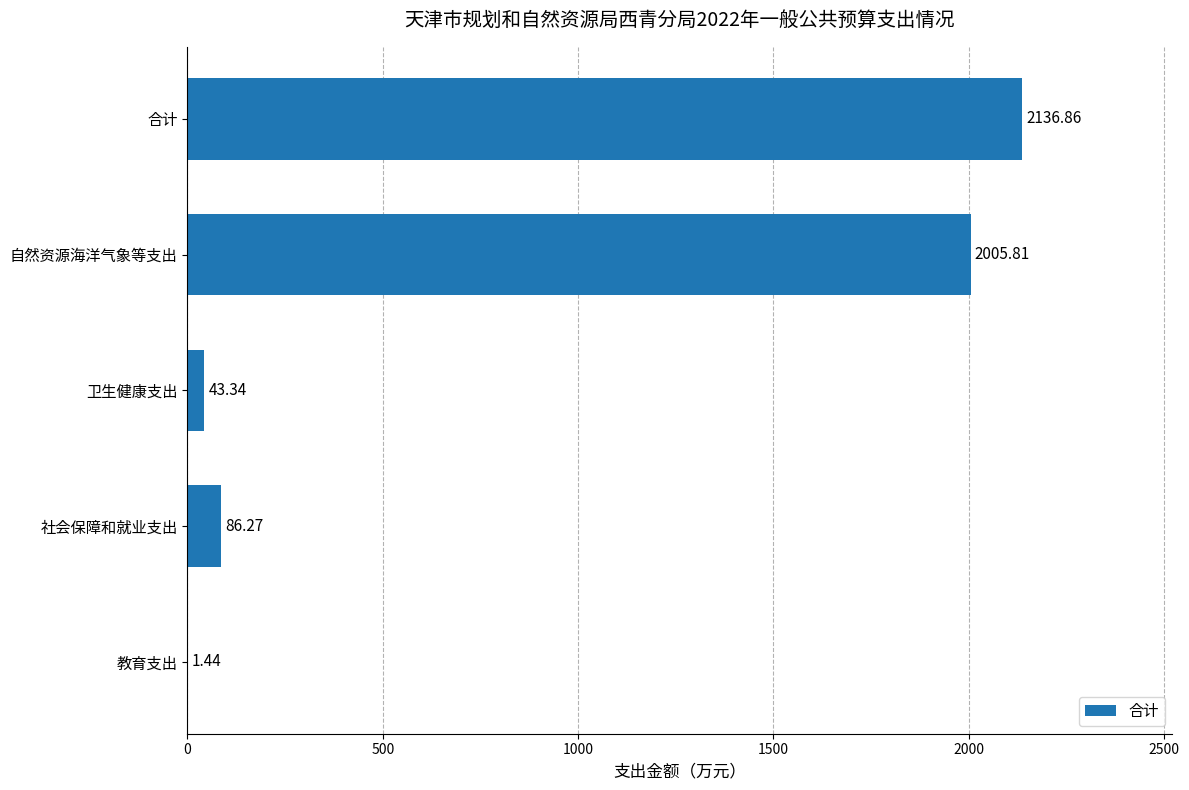

What is the change in value from 教育支出 to 卫生健康支出?

+41.9